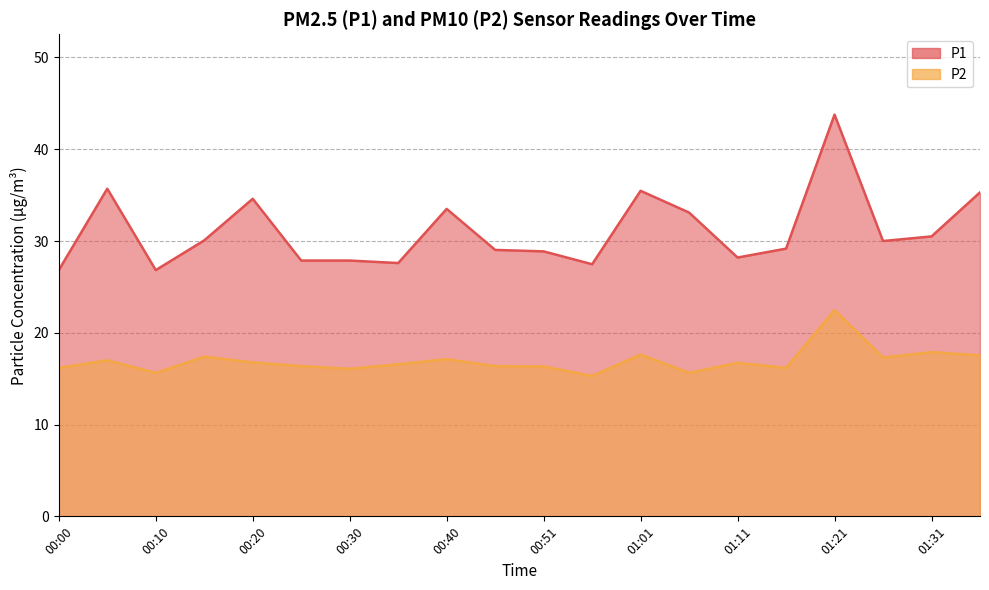

At which category is the sum across all series the highest?

01:21